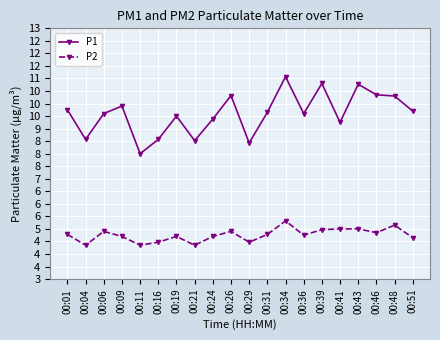

What is the value of the P1 point at the 4th from the left?

9.9